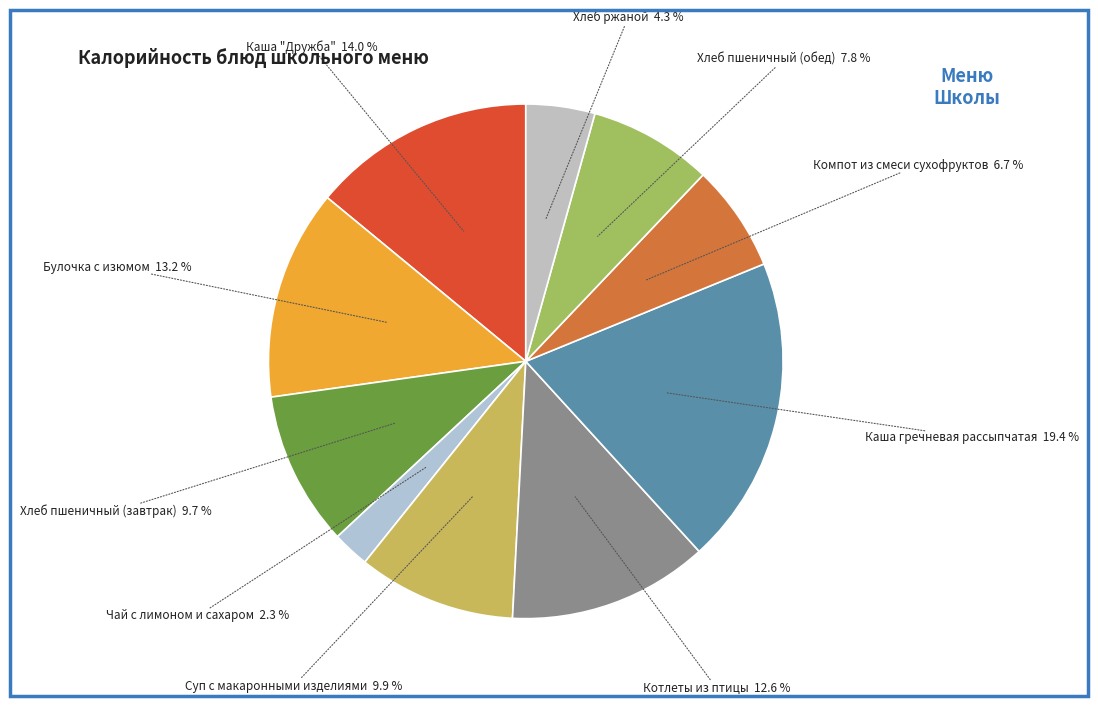

How many slices are in this pie chart?

10